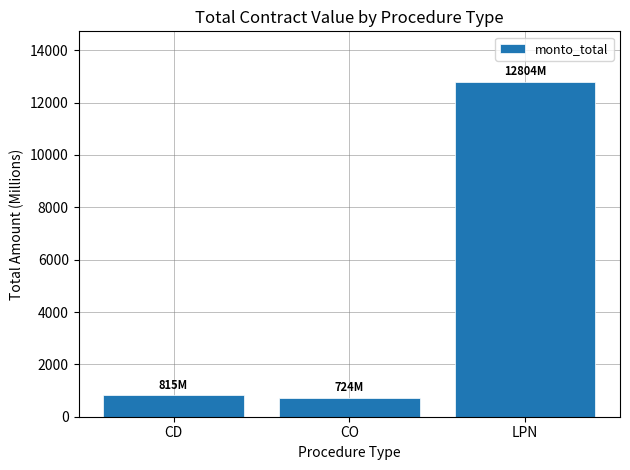

What is the ratio of the value at LPN to the value at CD?

15.7